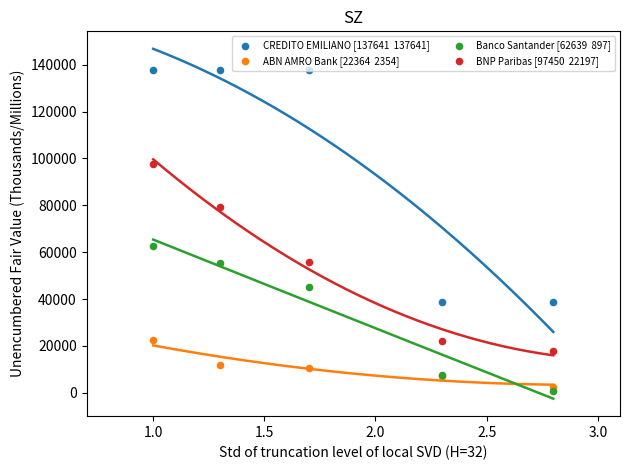

What are all the series names shown in the legend?

CREDITO EMILIANO [137641  137641], ABN AMRO Bank [22364  2354], Banco Santander [62639  897], BNP Paribas [97450  22197]